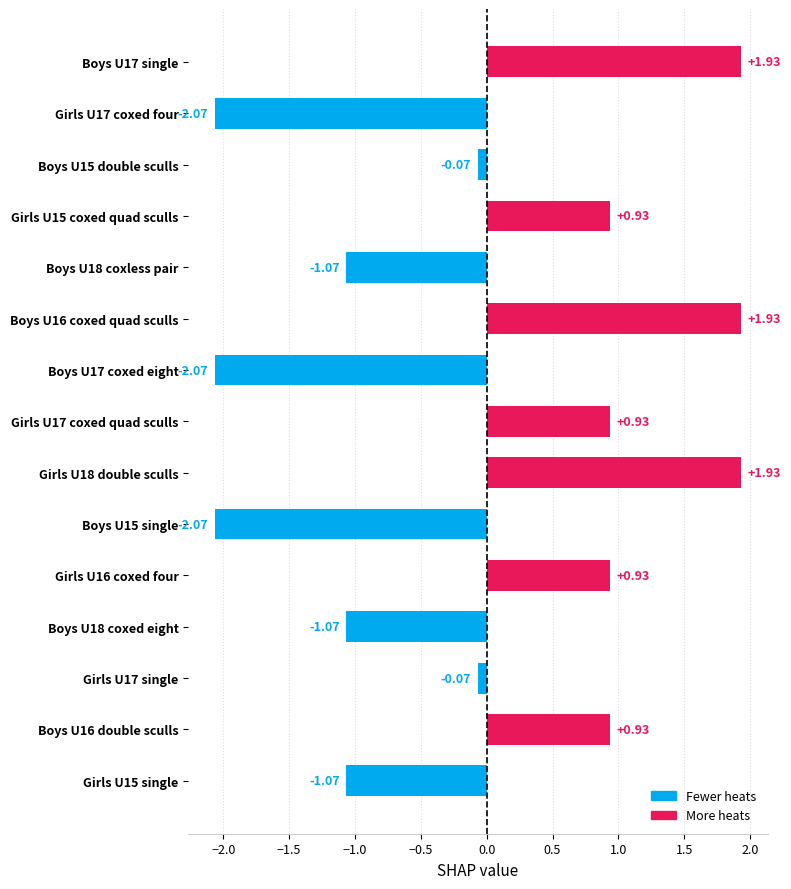

What is the difference between the maximum and second lowest values?

4.0